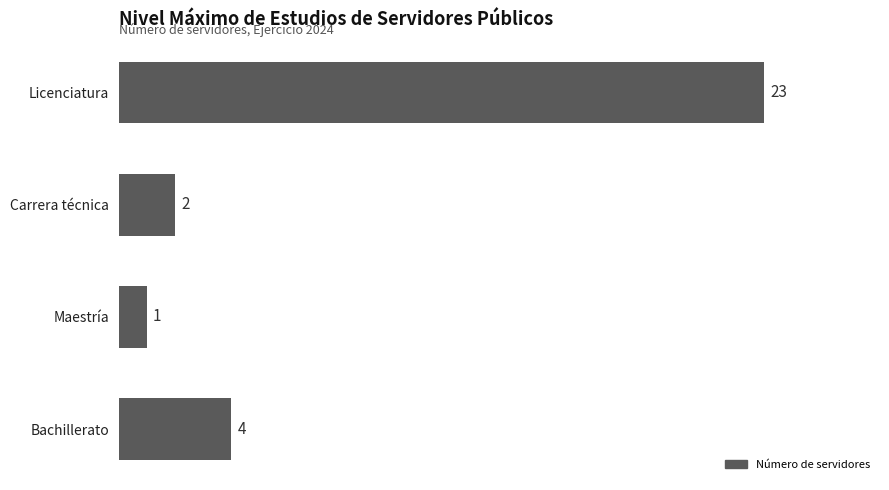

What is the label of the 3rd bar from the top?

Maestría